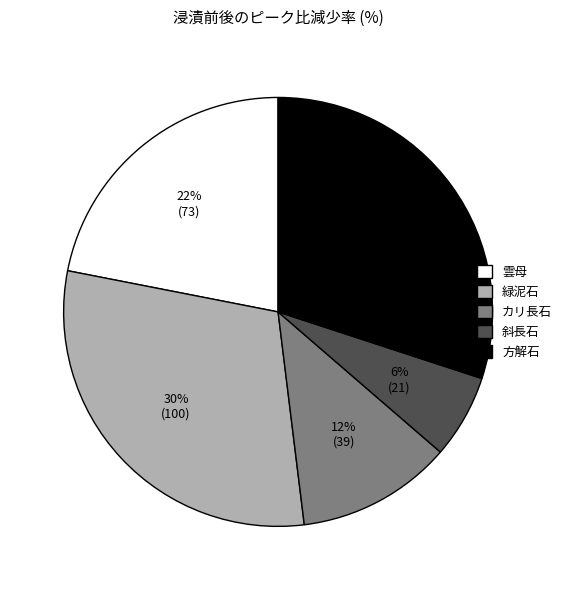

Combined, do 斜長石 and 雲母 account for over 50%?

No